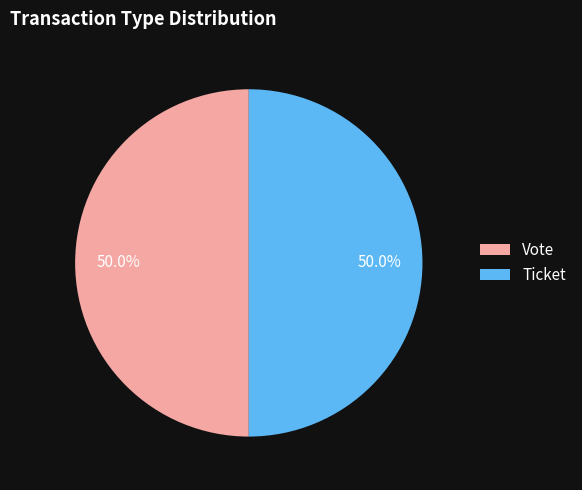

What is the ratio of the value at Ticket to the value at Vote?

1.0